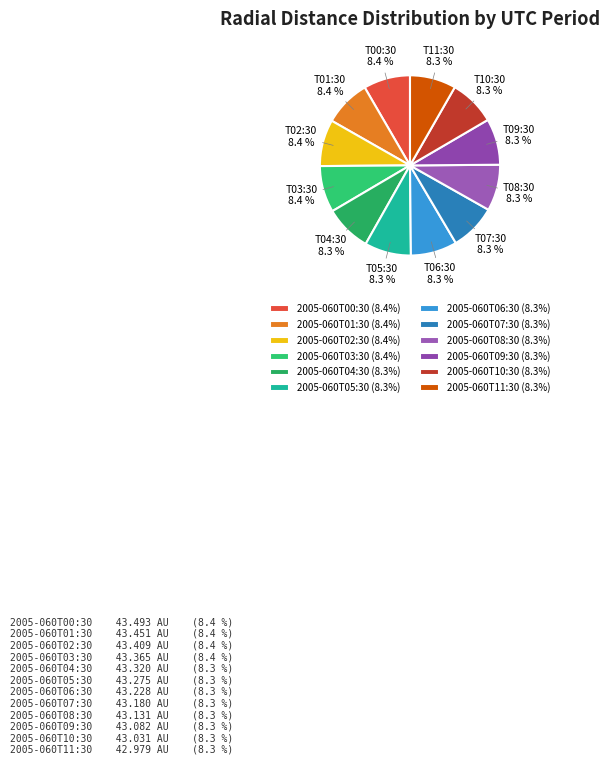

Rank the categories by value from highest to lowest.

2005-060T00:30, 2005-060T01:30, 2005-060T02:30, 2005-060T03:30, 2005-060T04:30, 2005-060T05:30, 2005-060T06:30, 2005-060T07:30, 2005-060T08:30, 2005-060T09:30, 2005-060T10:30, 2005-060T11:30